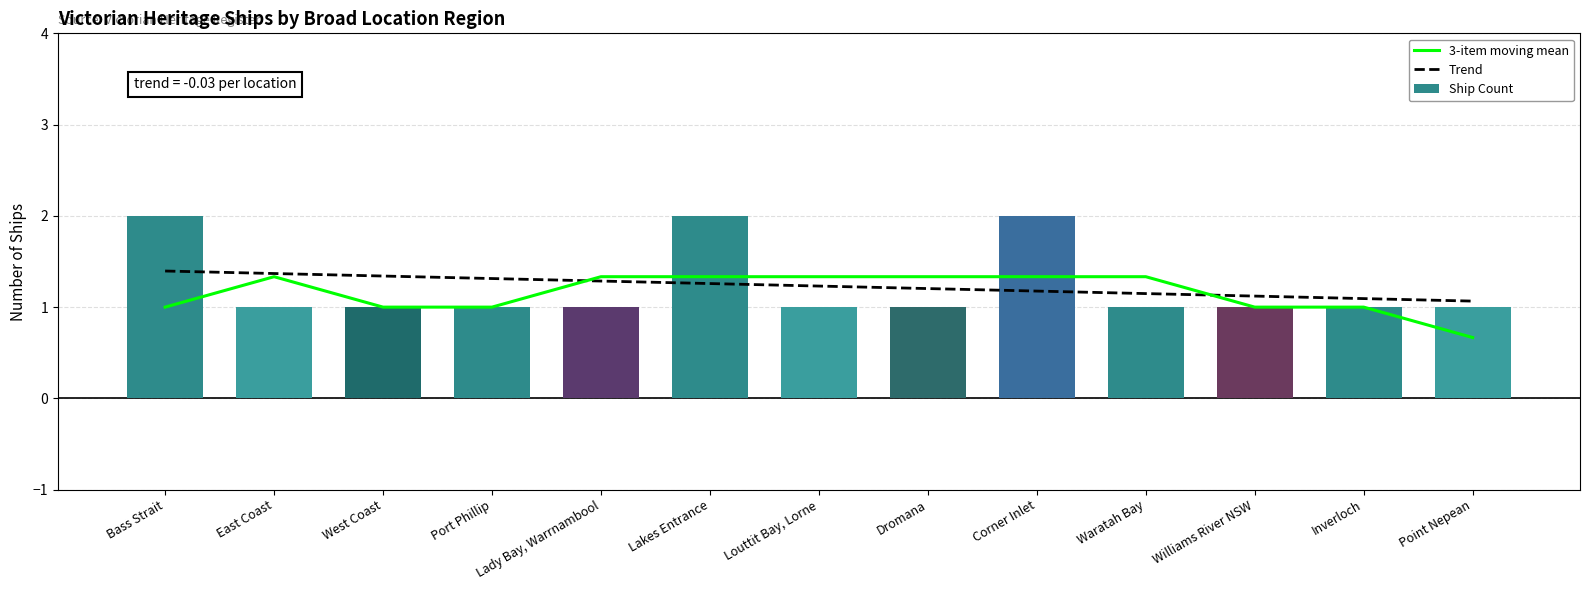

What is the average value of the Trend series?

1.2